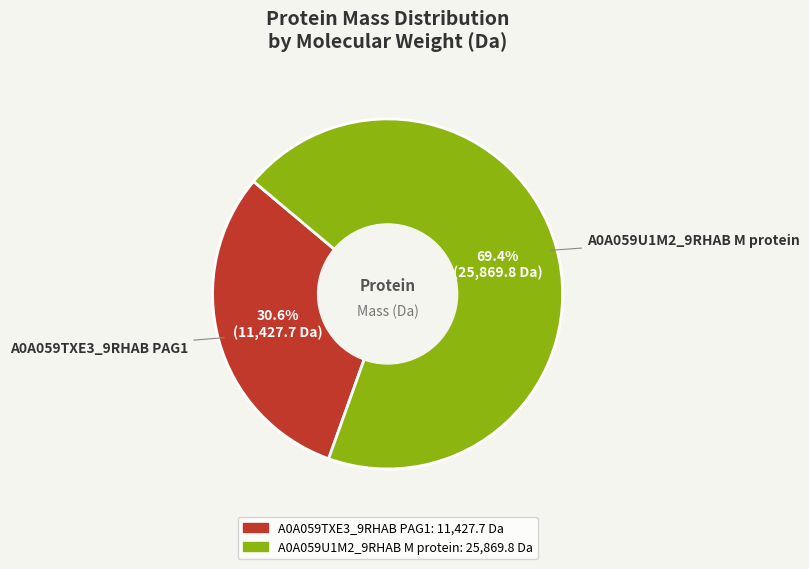

Does A0A059U1M2_9RHAB M protein represent more than half of the total?

Yes